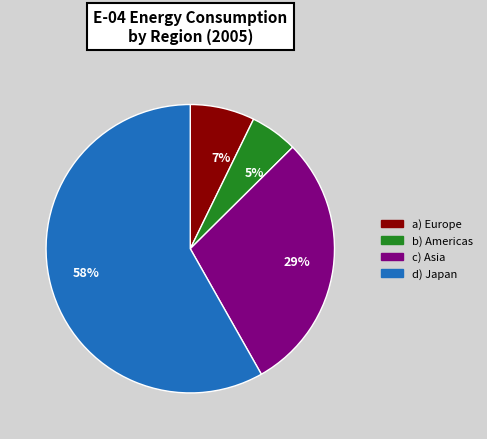

To the nearest percent, what is the average slice percentage?

25%